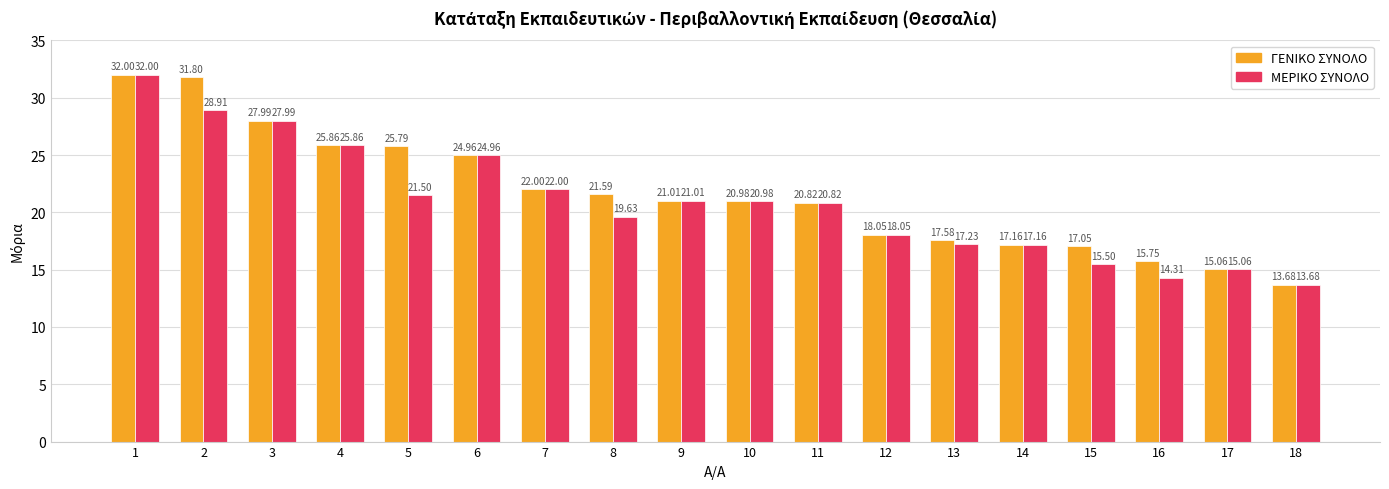

At which category is the sum across all series the highest?

1